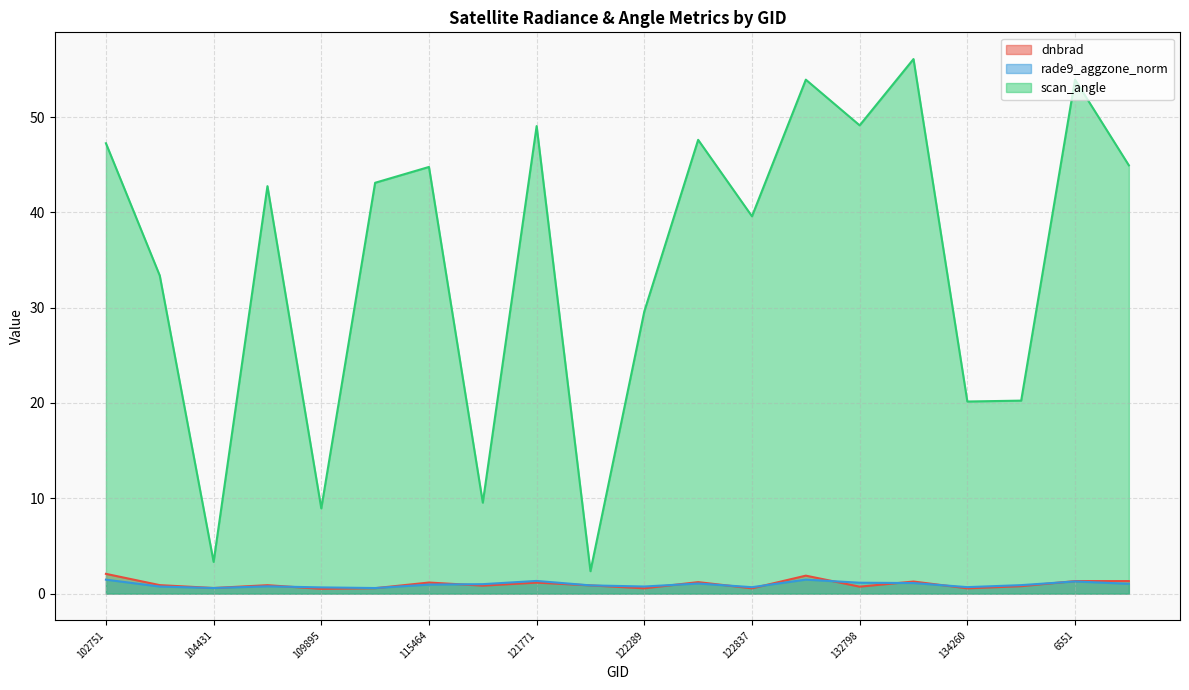

Reading left to right, transcribe all the data shown in this chart.

dnbrad: 2.1	0.9	0.6	0.9	0.5	0.6	1.2	0.8	1.2	0.9	0.6	1.2	0.6	1.9	0.7	1.3	0.6	0.8	1.3	1.3
rade9_aggzone_norm: 1.5	0.7	0.6	0.8	0.6	0.6	0.9	1.0	1.3	0.9	0.7	1.1	0.7	1.5	1.1	1.1	0.7	0.9	1.3	1.0
scan_angle: 47.2	33.4	3.3	42.7	8.9	43.1	44.8	9.5	49.1	2.4	29.6	47.6	39.6	53.9	49.1	56.1	20.2	20.2	53.9	44.9